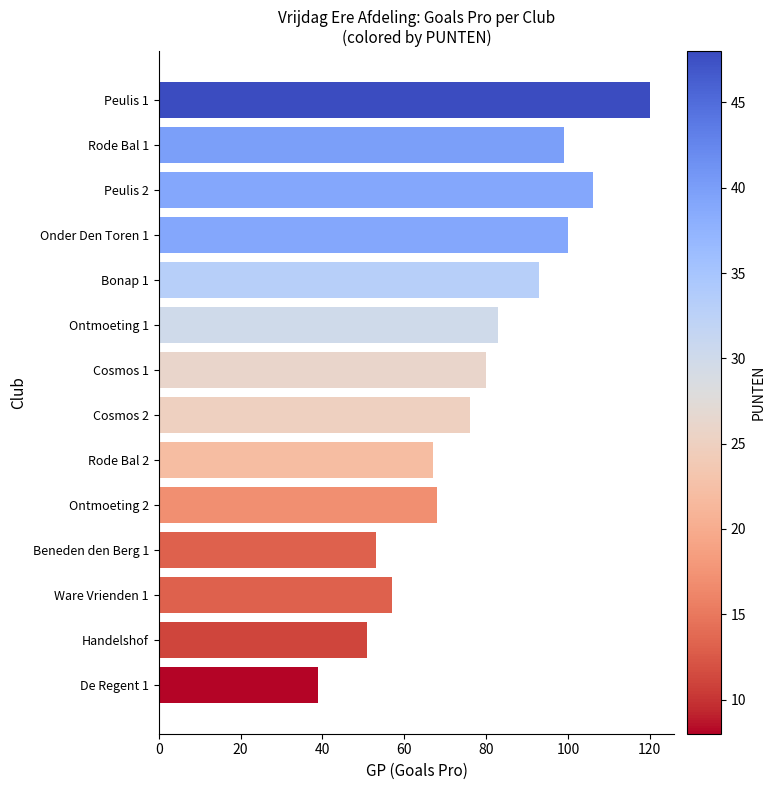

Reading top to bottom, extract all data points from this chart.

Peulis 1=120	Rode Bal 1=99	Peulis 2=106	Onder Den Toren 1=100	Bonap 1=93	Ontmoeting 1=83	Cosmos 1=80	Cosmos 2=76	Rode Bal 2=67	Ontmoeting 2=68	Beneden den Berg 1=53	Ware Vrienden 1=57	Handelshof=51	De Regent 1=39